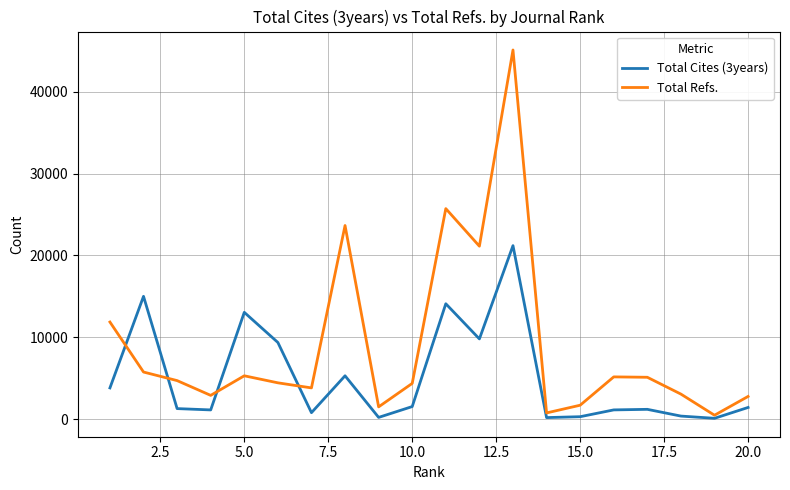

Which series has the largest total across all categories?

Total Refs.